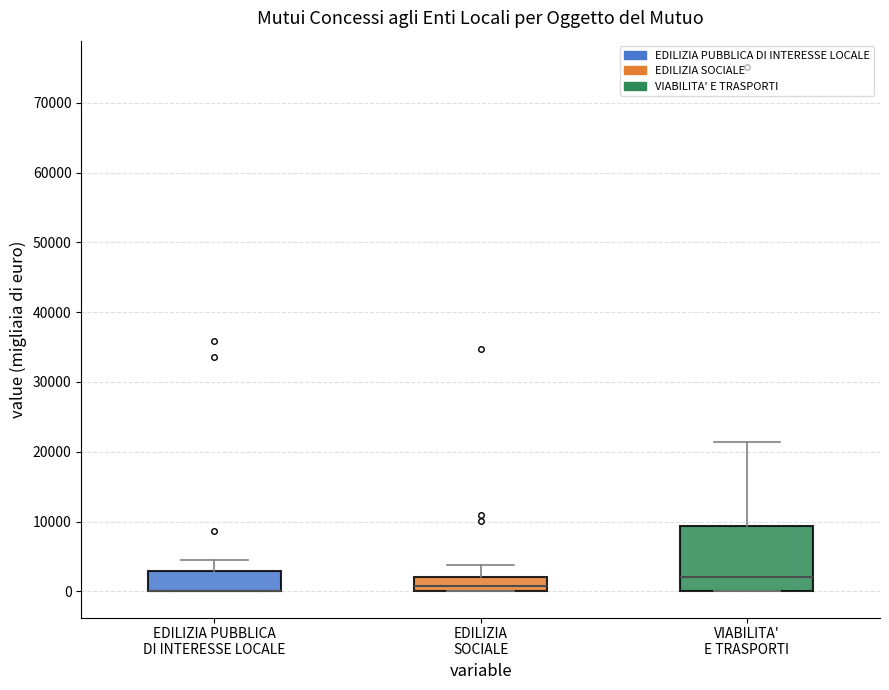

Comparing the boxes themselves (not the whiskers), which one is the tallest?

VIABILITA' E TRASPORTI